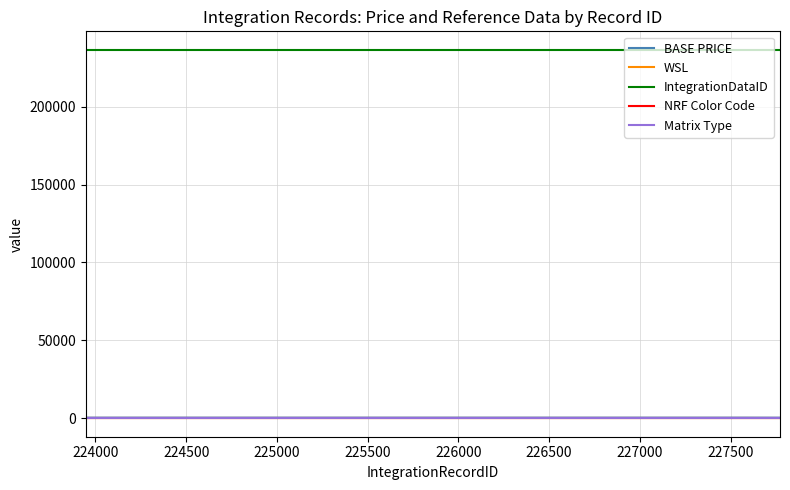

True or false: IntegrationDataID and NRF Color Code intersect in this chart.

False